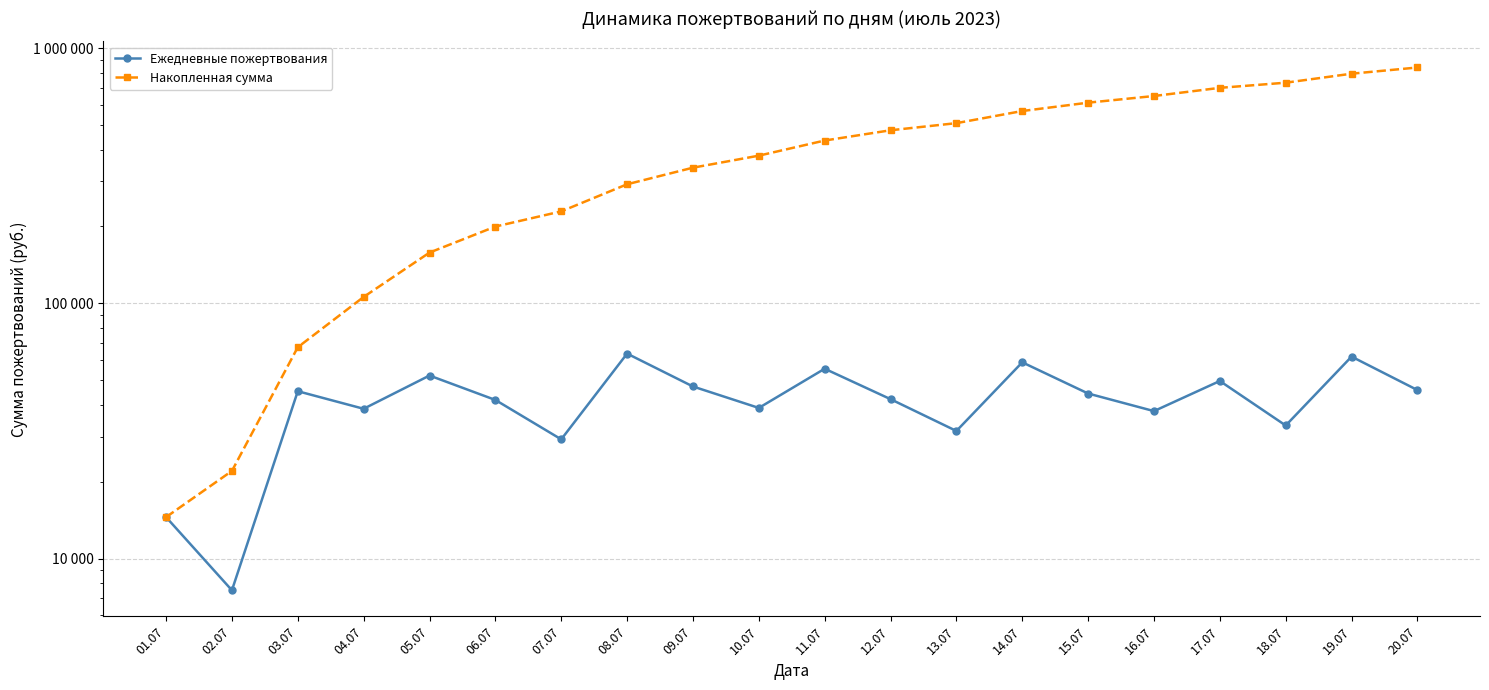

How many lines are shown in the chart?

2